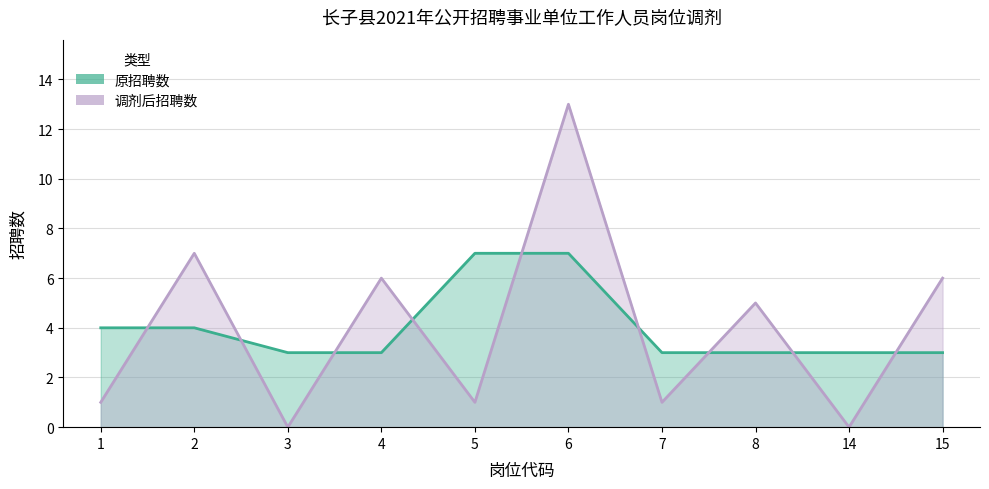

True or false: 原招聘数 has more than 1 points higher than both neighbors.

False